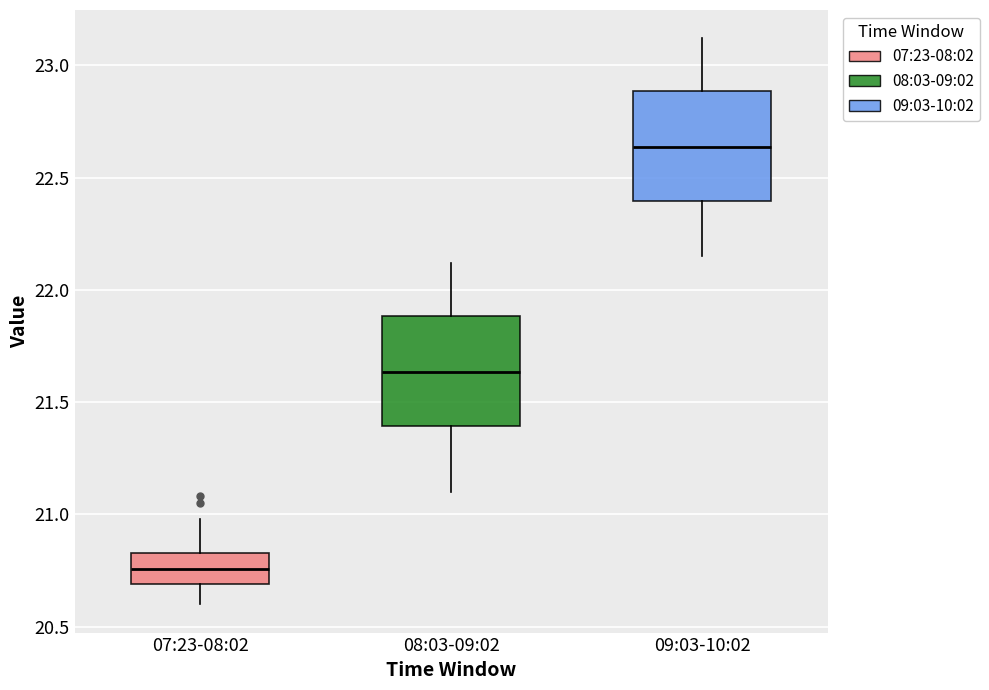

Reading left to right, read every box against the y-axis: the position of its median line, the range the box covers, and the ends of its whiskers. The values are not printed on the chart, so give them approximately, as read against the axis.

07:23-08:02: median 20.75, box 20.70 to 20.85, whiskers 20.60 to 21.00
08:03-09:02: median 21.65, box 21.40 to 21.90, whiskers 21.10 to 22.10
09:03-10:02: median 22.65, box 22.40 to 22.90, whiskers 22.15 to 23.10